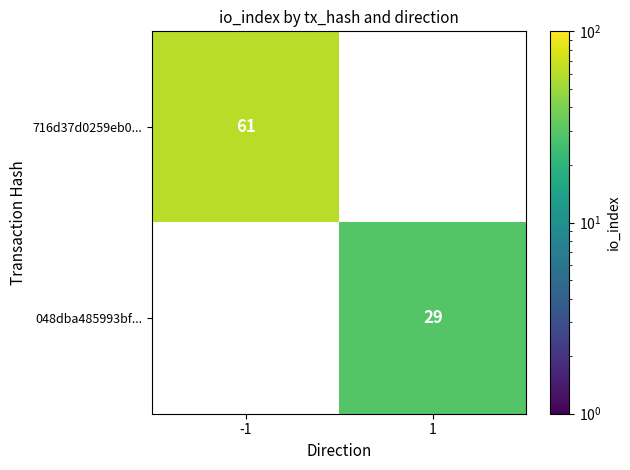

The 048dba485993bf... series shows 43 at 1. True or false?

False